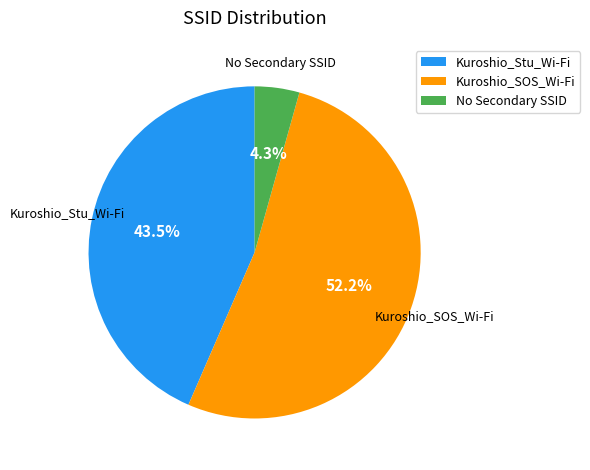

Is it true that Kuroshio_SOS_Wi-Fi is 15% of the pie?

False